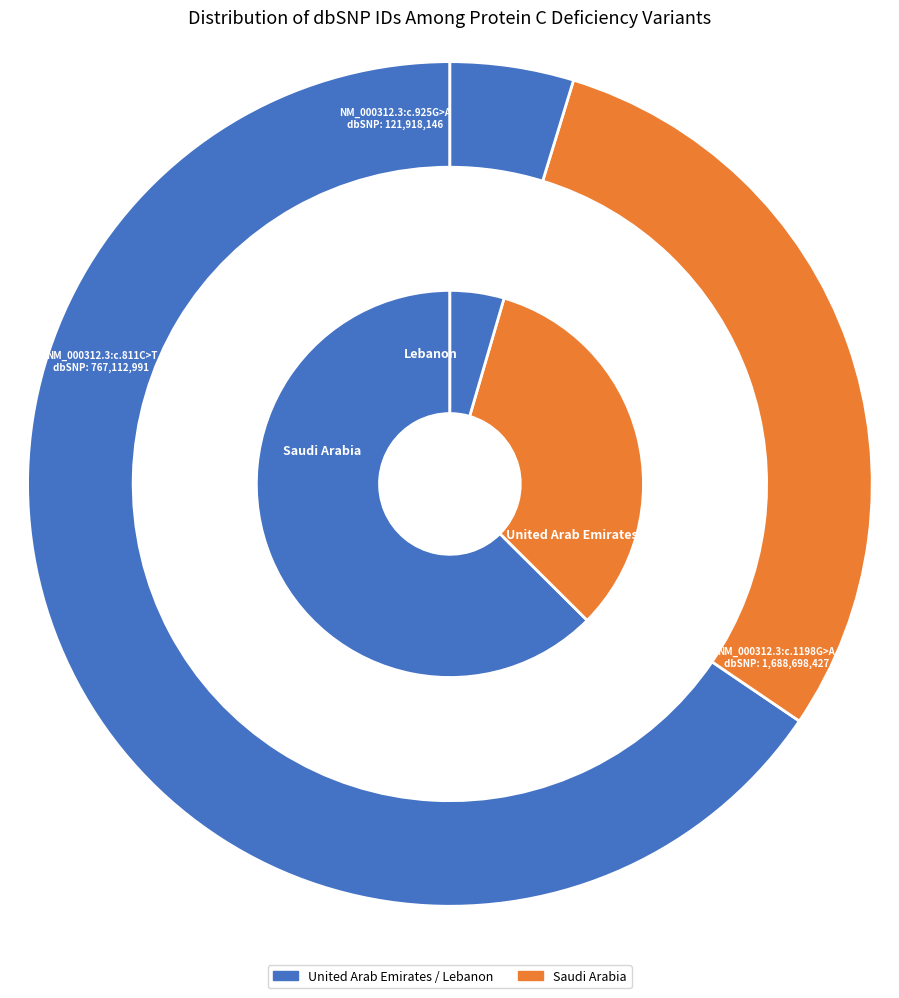

What is the largest slice in the pie chart?

NM_000312.3:c.1198G>A